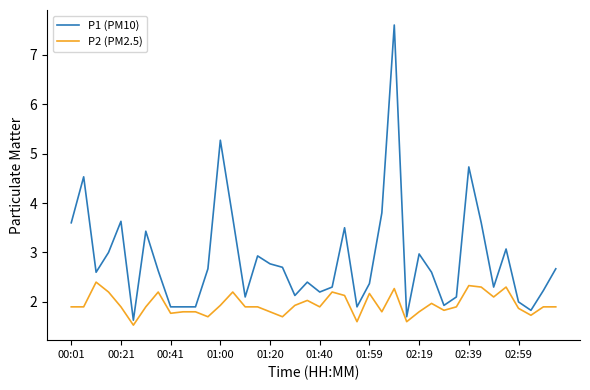

Which series has the widest spread of values?

P1 (PM10)